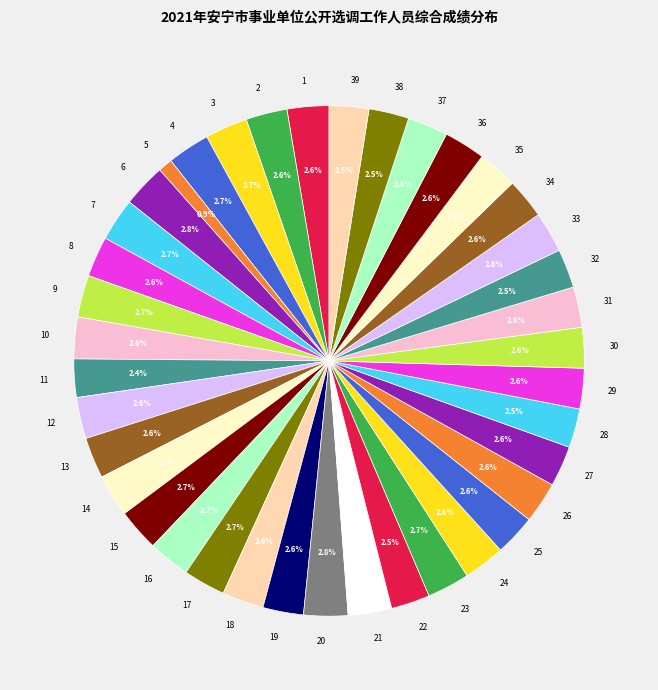

Approximately how many times larger is the value at 2 compared to 12?

1.0